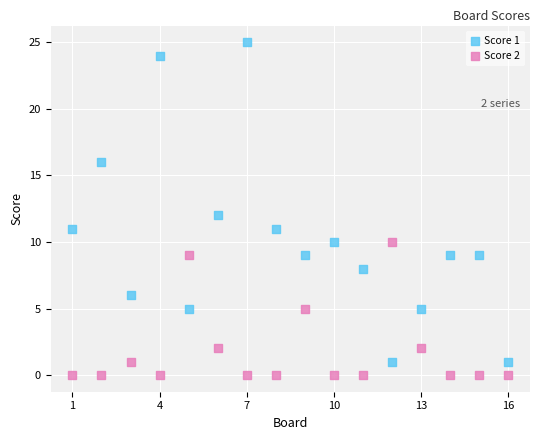

Which series has the widest spread of Y values?

Score 1